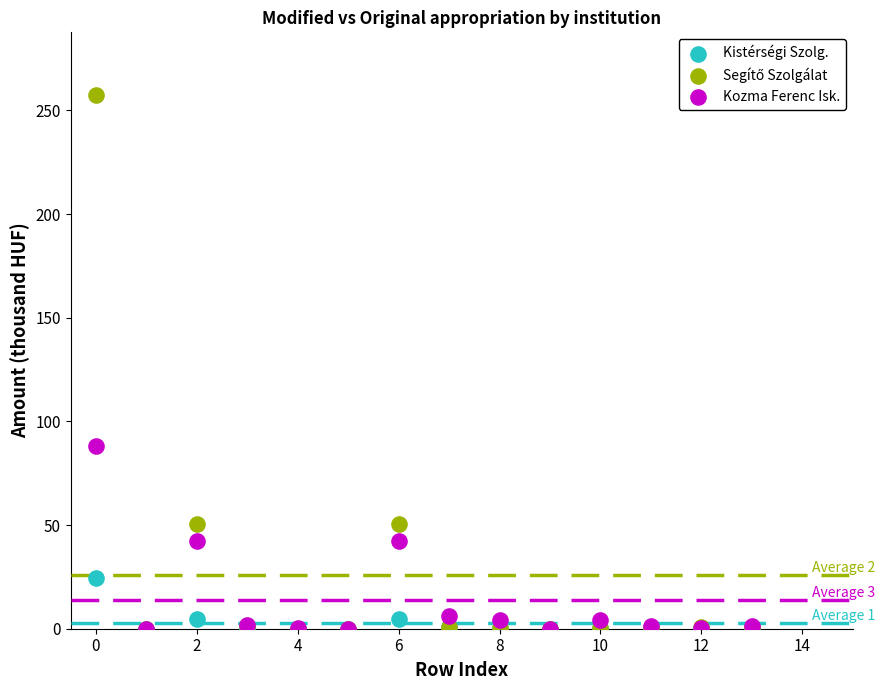

Across all series, what Y value is closest to 128?

88.0